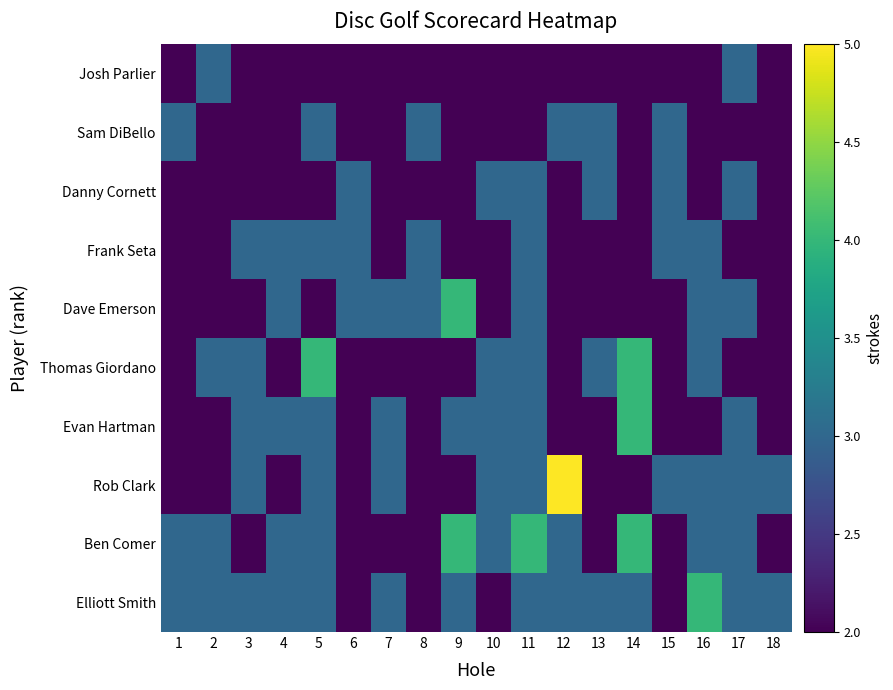

Rank the series by their maximum value, from lowest to highest.

Josh Parlier, Sam DiBello, Danny Cornett, Frank Seta, Dave Emerson, Thomas Giordano, Evan Hartman, Ben Comer, Elliott Smith, Rob Clark